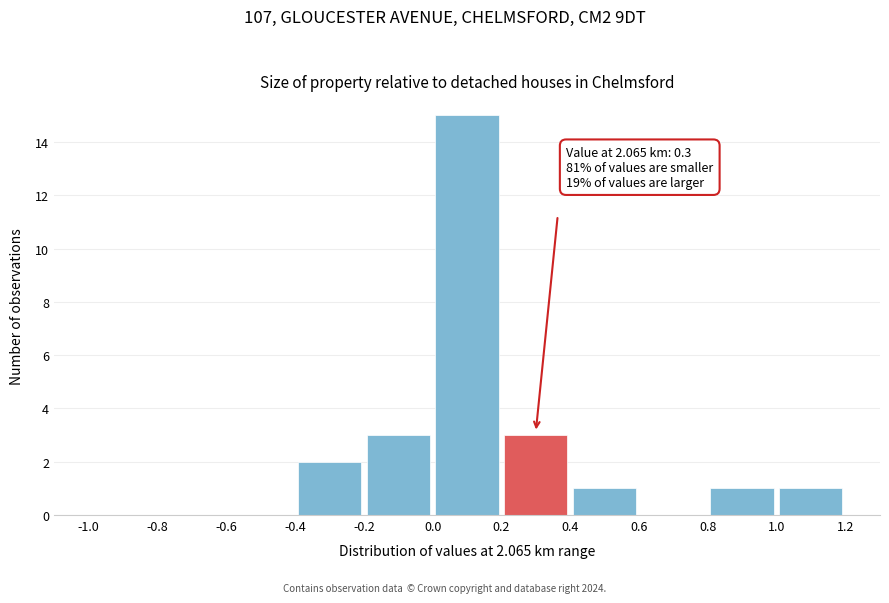

Which range on the x-axis has the tallest bar?

0.0 to 0.2